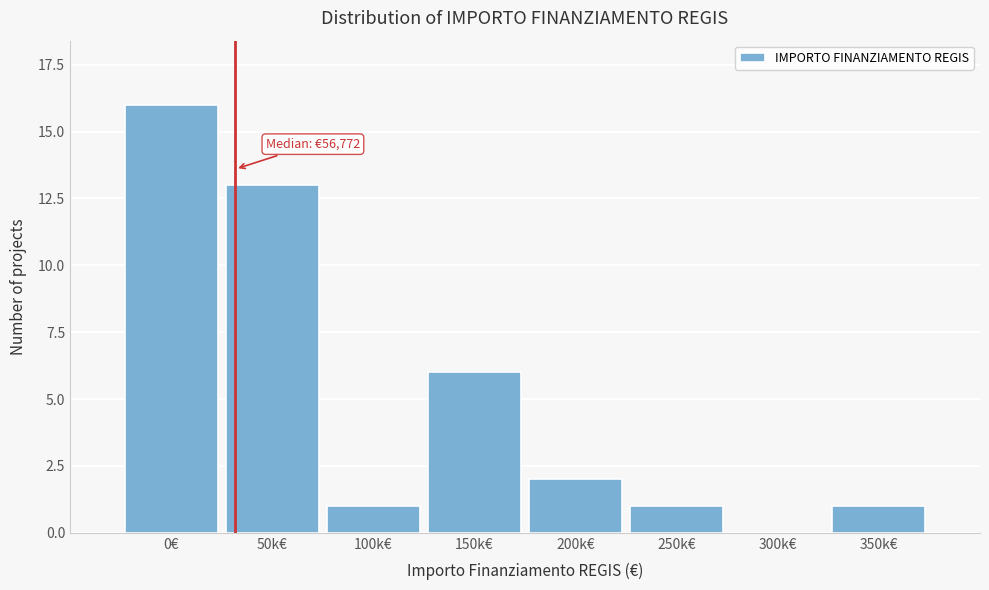

Reading left to right, extract all data points from this chart.

0€=16	50k€=13	100k€=1	150k€=6	200k€=2	250k€=1	300k€=0	350k€=1